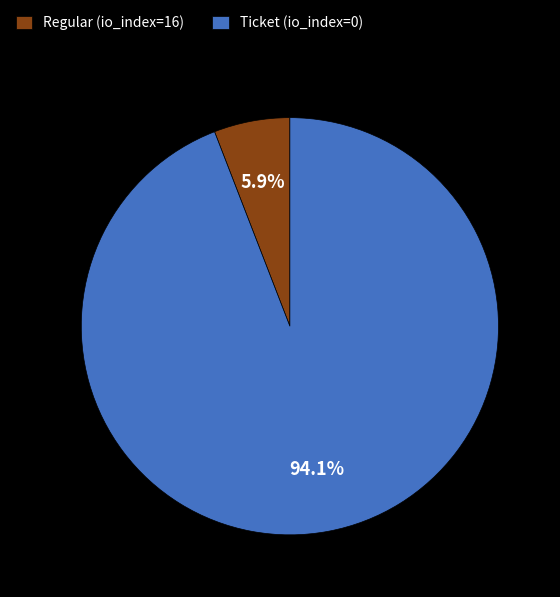

Combined, do Regular (io_index=16) and Ticket (io_index=0) account for over 50%?

Yes